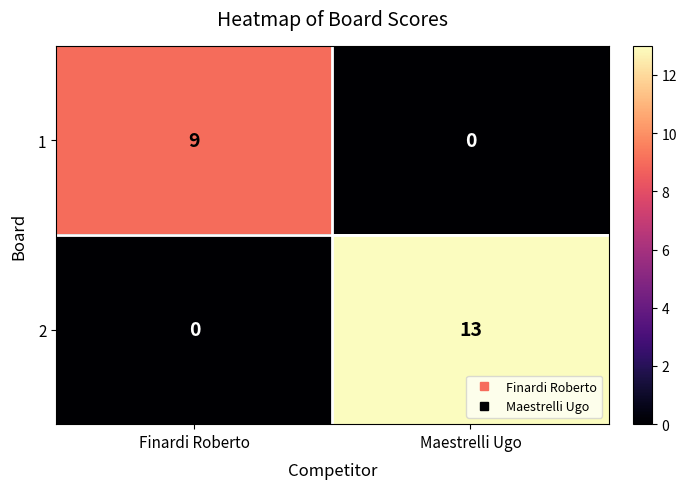

What is the difference between the highest and lowest values at Maestrelli Ugo?

13